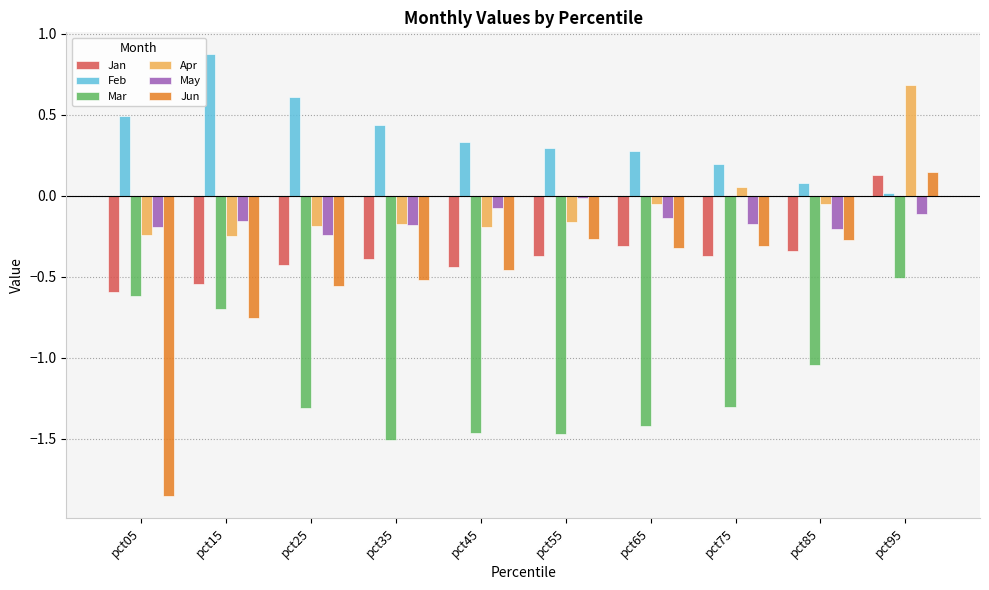

Is it true that Apr equals 0.0 at pct75?

True